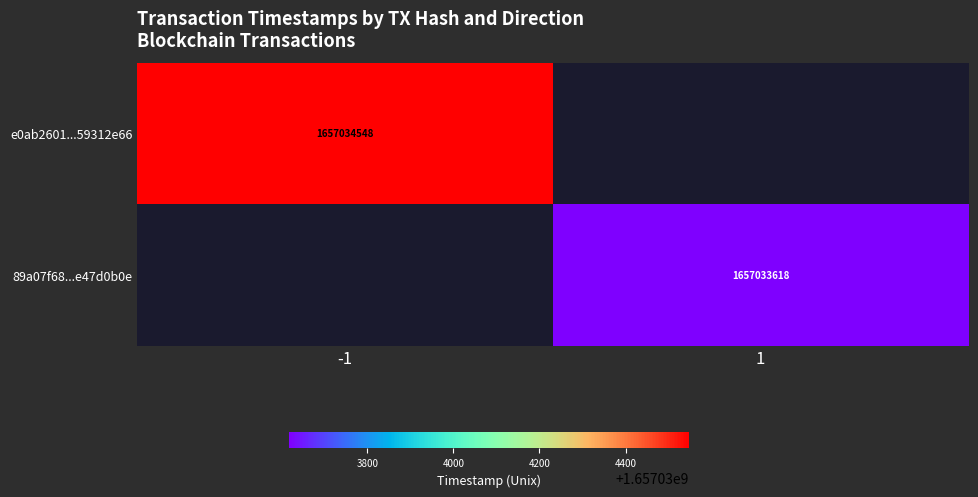

Between 0 and 1, which series saw the biggest shift?

e0ab2601407267f55760eaea541bbde59312e66